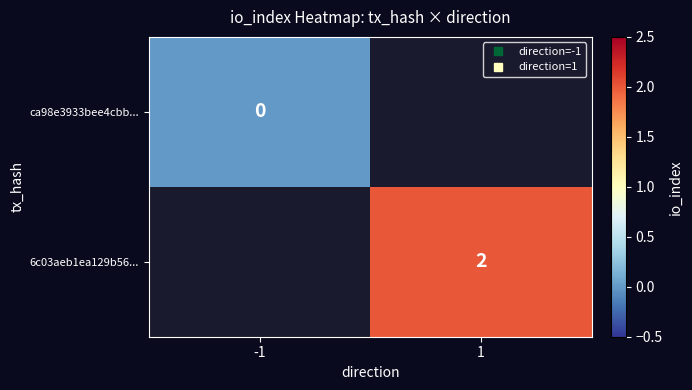

What is the maximum value shown in the chart?

2.0